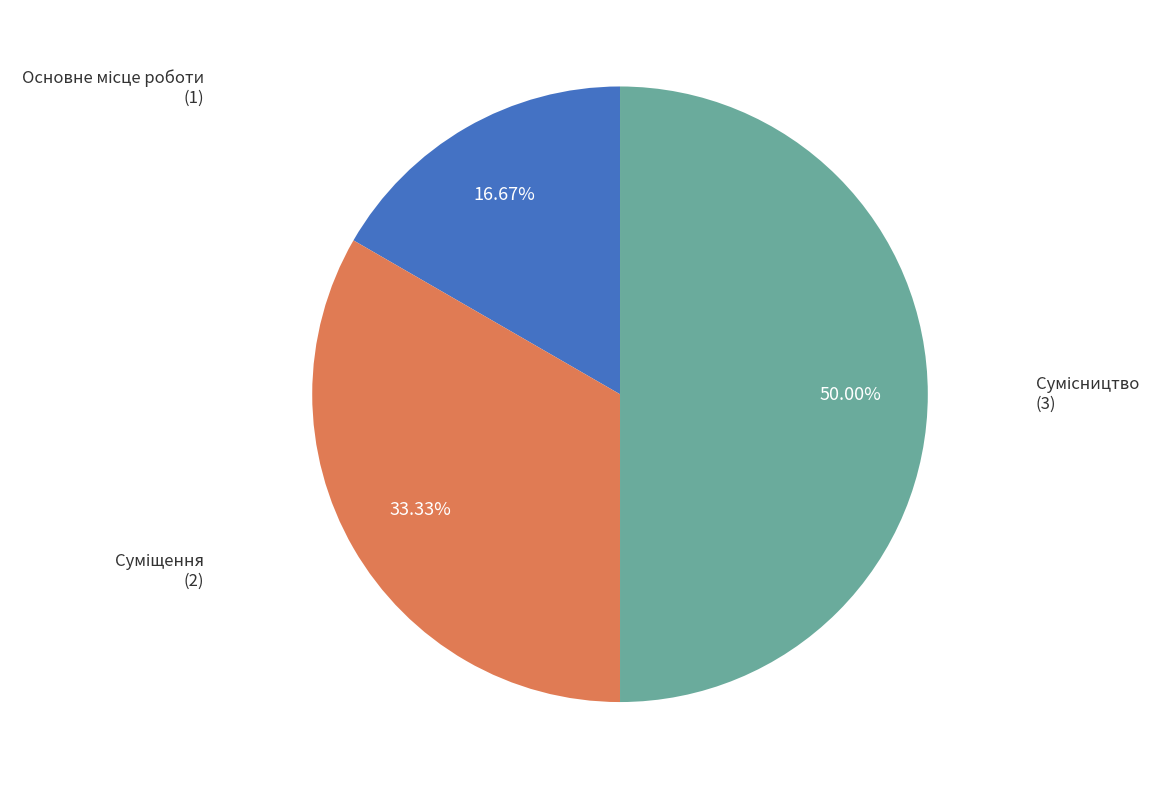

Between Основне місце роботи and Сумісництво, which is larger?

Сумісництво